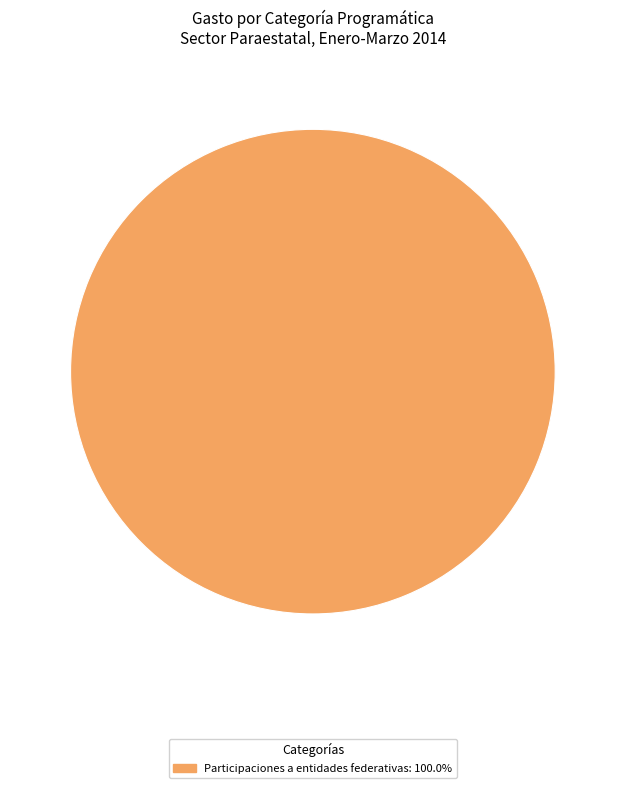

How many slices are in this pie chart?

1